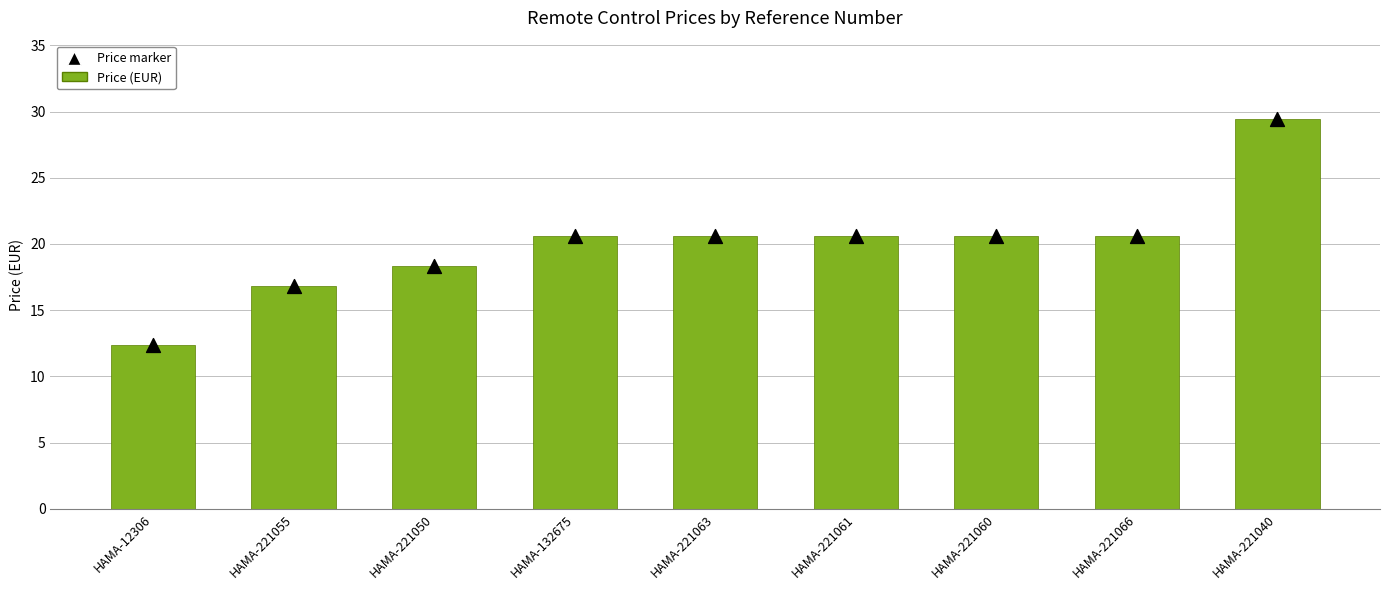

What are all the series names shown in the legend?

Price (EUR), Price marker